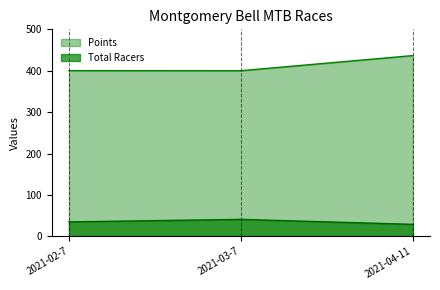

What is the average value of the Total Racers series?

35.0